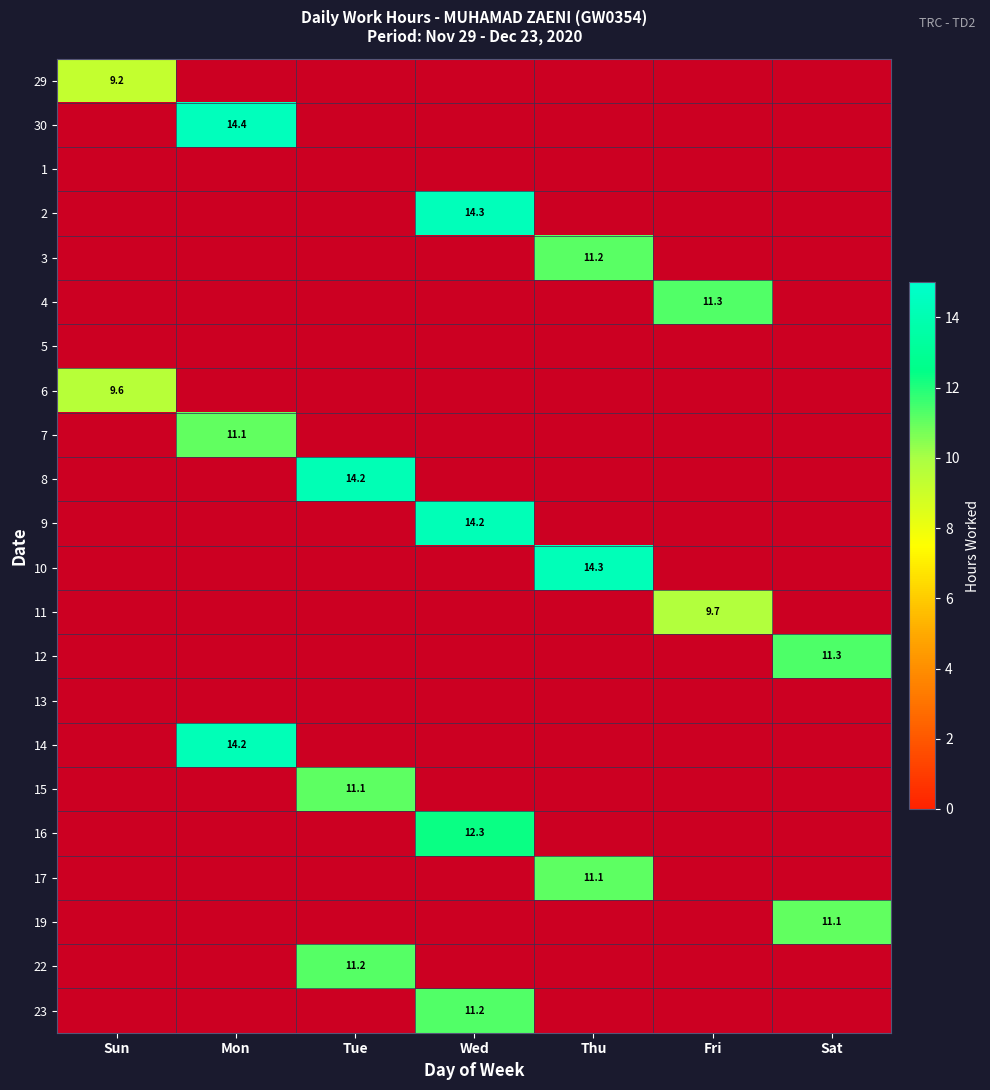

How many values in 6 are above zero?

1